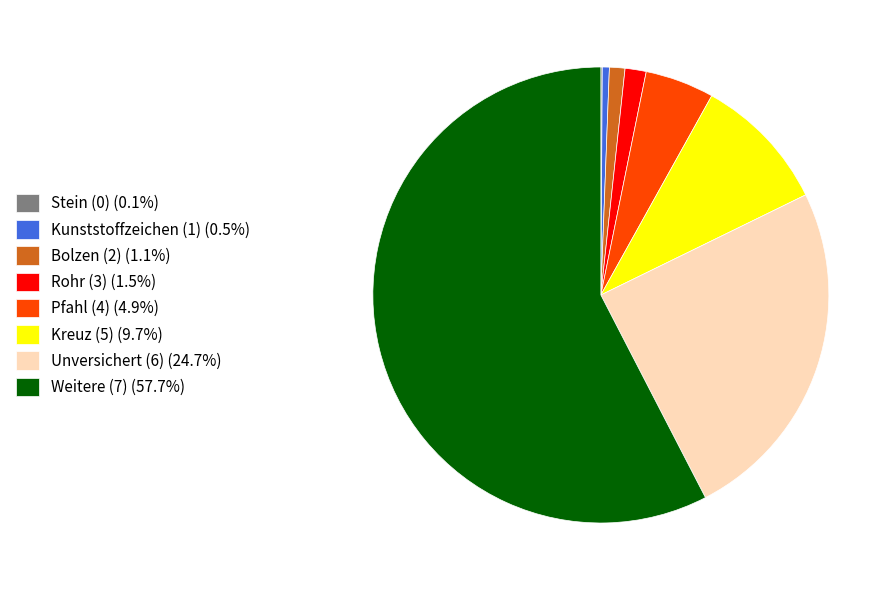

Approximately how many times larger is the value at Unversichert (6) (24.7%) compared to Bolzen (2) (1.1%)?

22.5